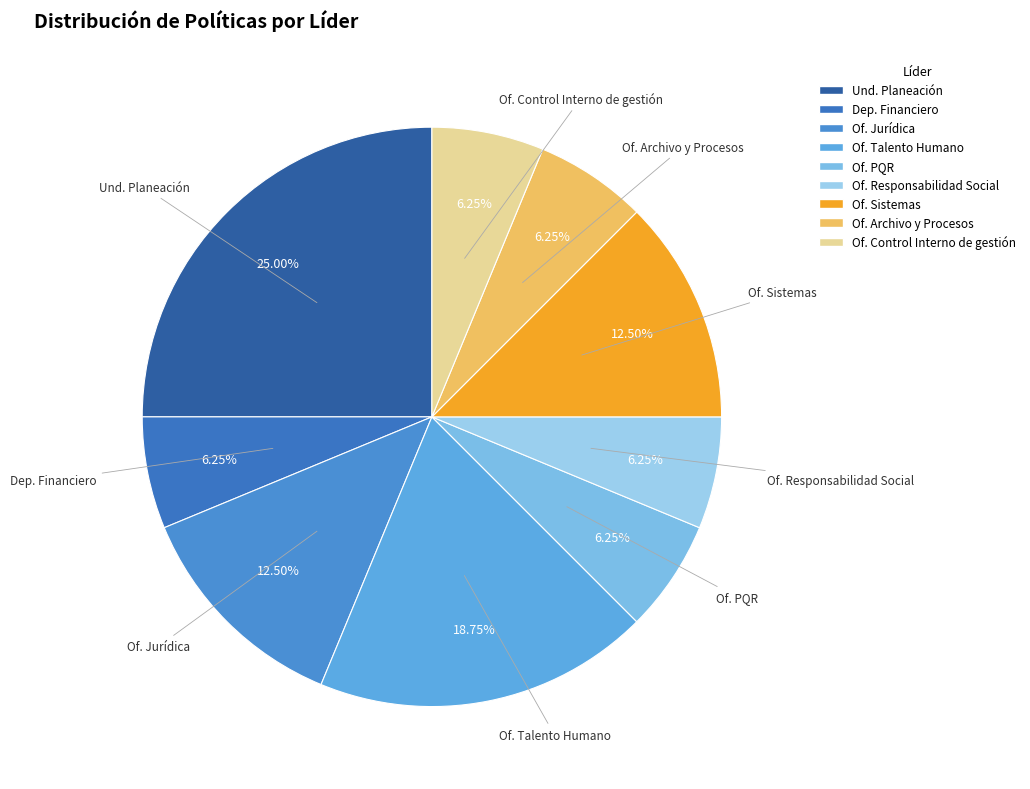

Count the number of slices in the pie.

9